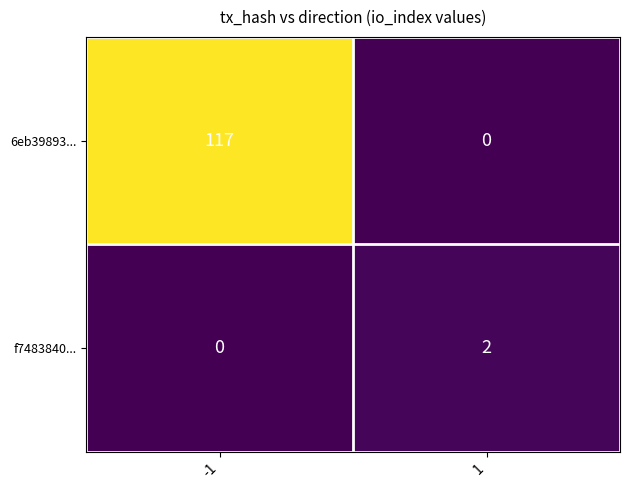

What value does the 6eb39893... series have at -1, to the nearest 5?

115